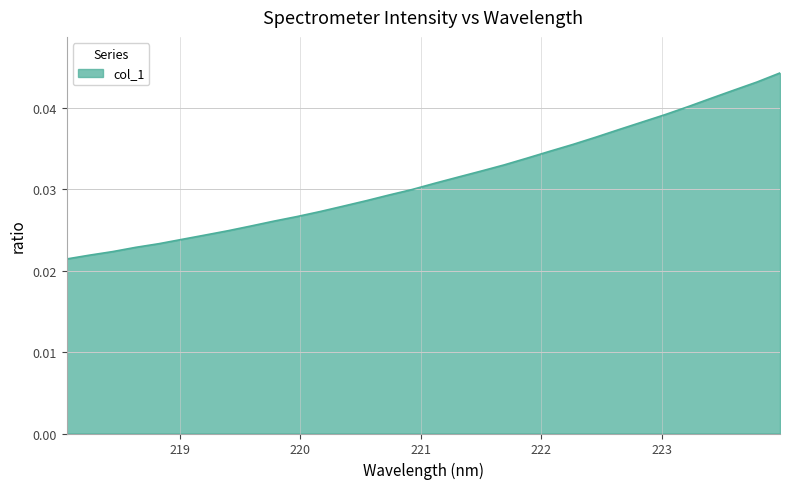

List the labels in order of value, smallest first.

218.0596, 218.2508, 218.442, 218.6332, 218.8244, 219.0156, 219.2067, 219.3979, 219.589, 219.7801, 219.9712, 220.1623, 220.3533, 220.5444, 220.7354, 220.9264, 221.1174, 221.3083, 221.4993, 221.6902, 221.8812, 222.0721, 222.263, 222.4538, 222.6447, 222.8355, 223.0264, 223.2172, 223.408, 223.5987, 223.7895, 223.9802